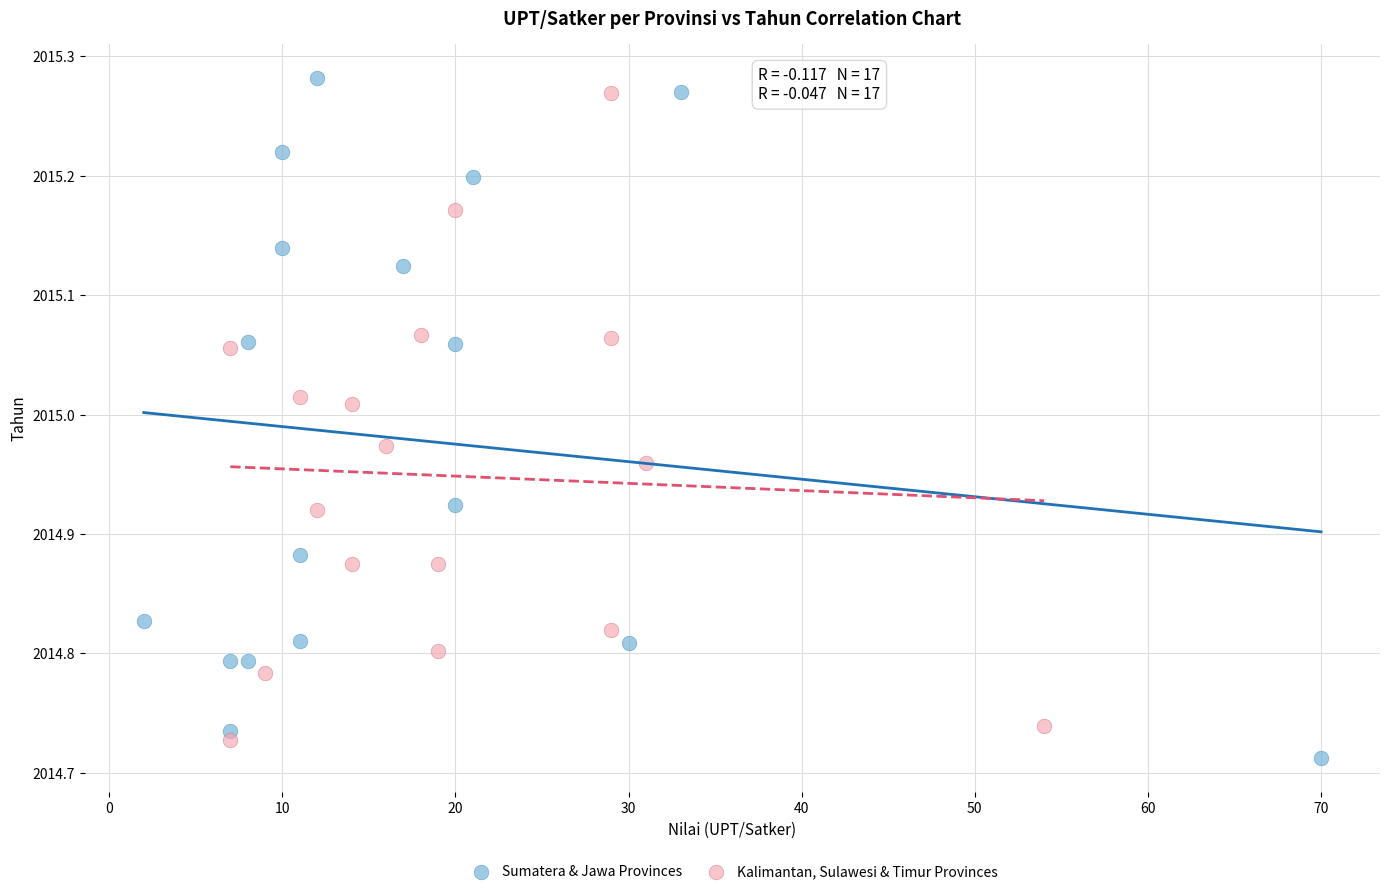

What are all the series names shown in the legend?

Sumatera & Jawa Provinces, Kalimantan, Sulawesi & Timur Provinces